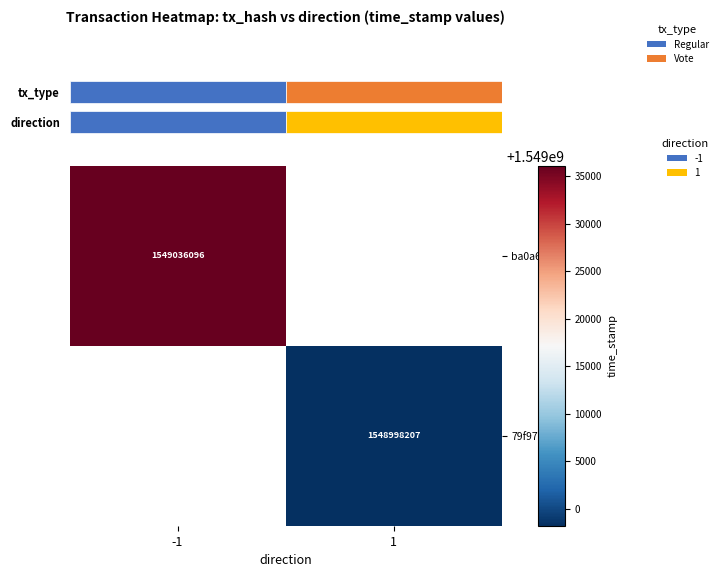

Is the value of 79f9771b... at -1 greater than the value of ba0a67c3... at -1?

No